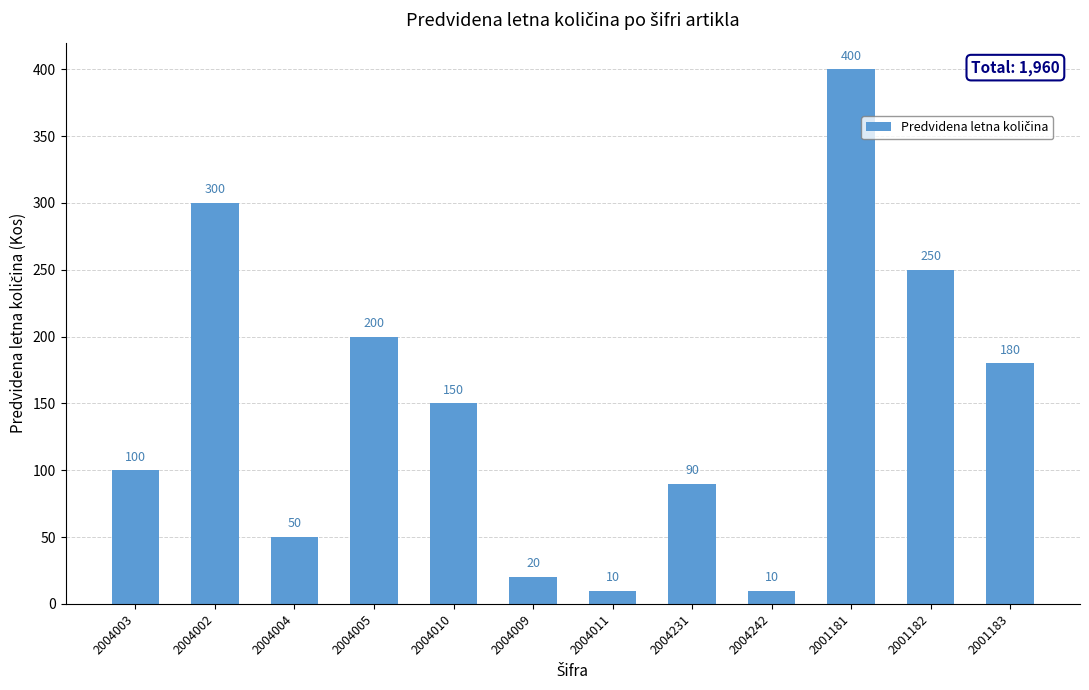

Which category has the highest value across all series?

2001181